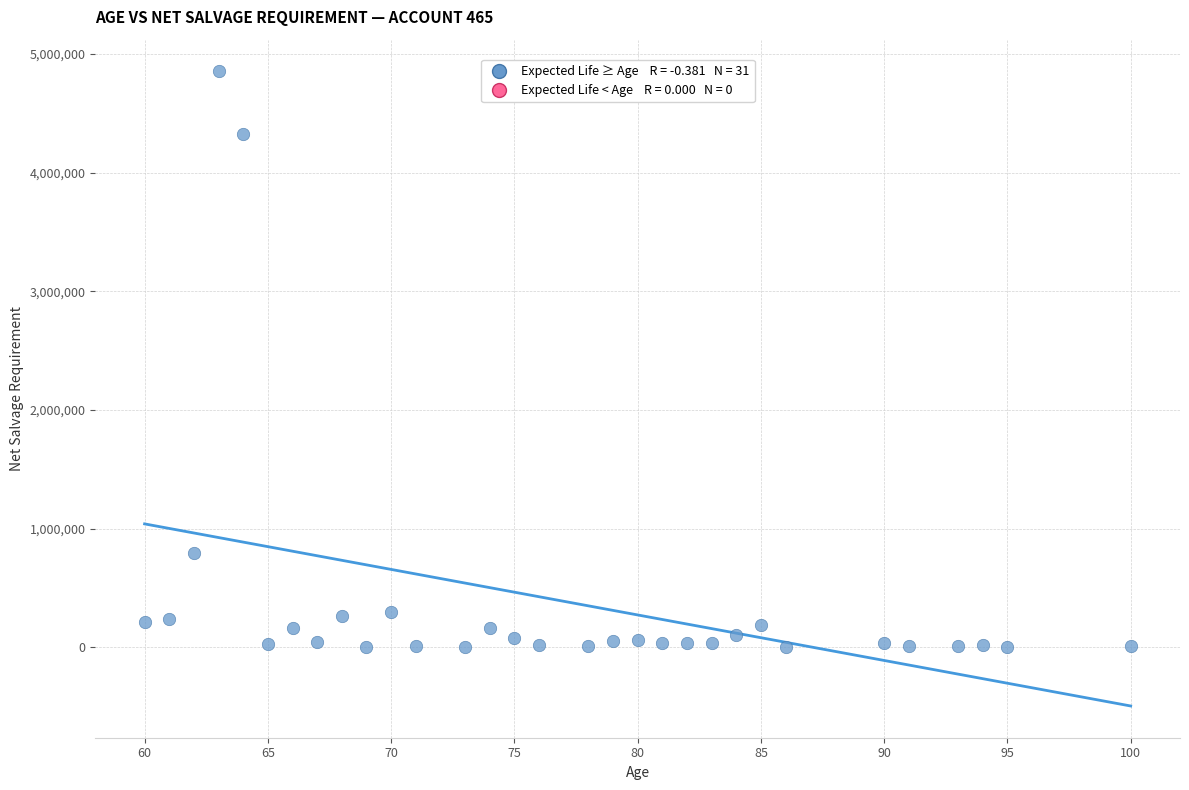

What Y value in the scatter plot is closest to 2426300?

792516.3